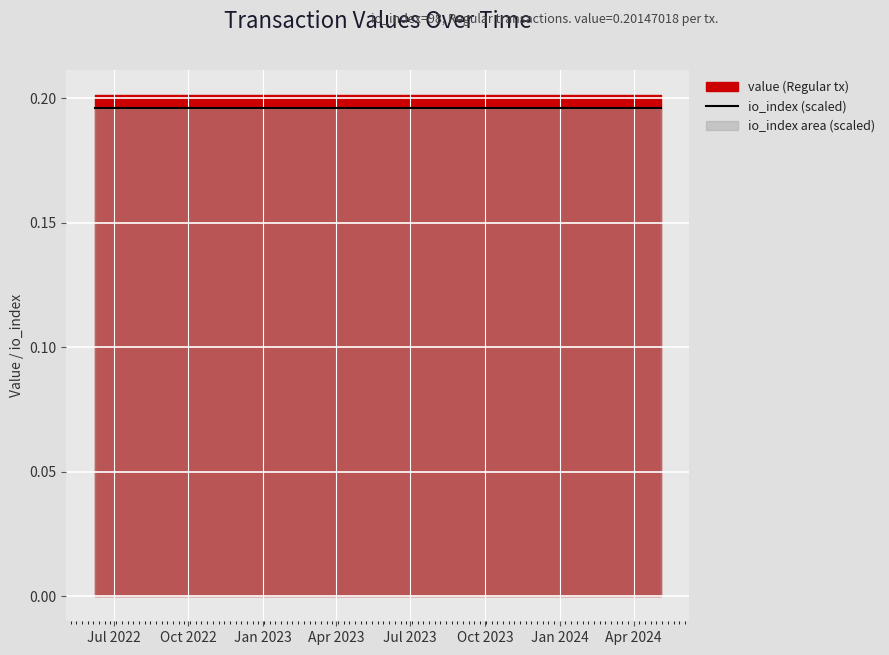

How many categories are shown in the chart?

24